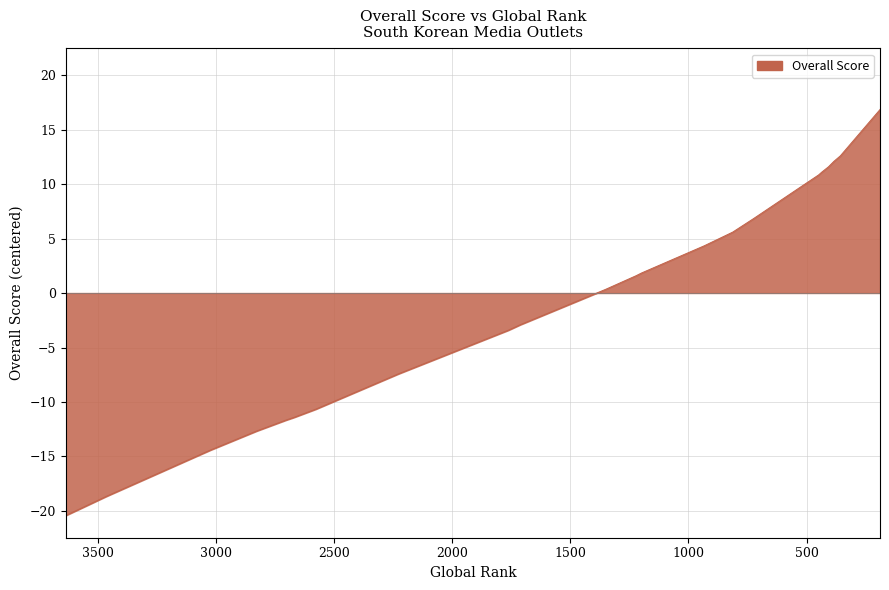

At which category does the chart reach its minimum across all series?

3637